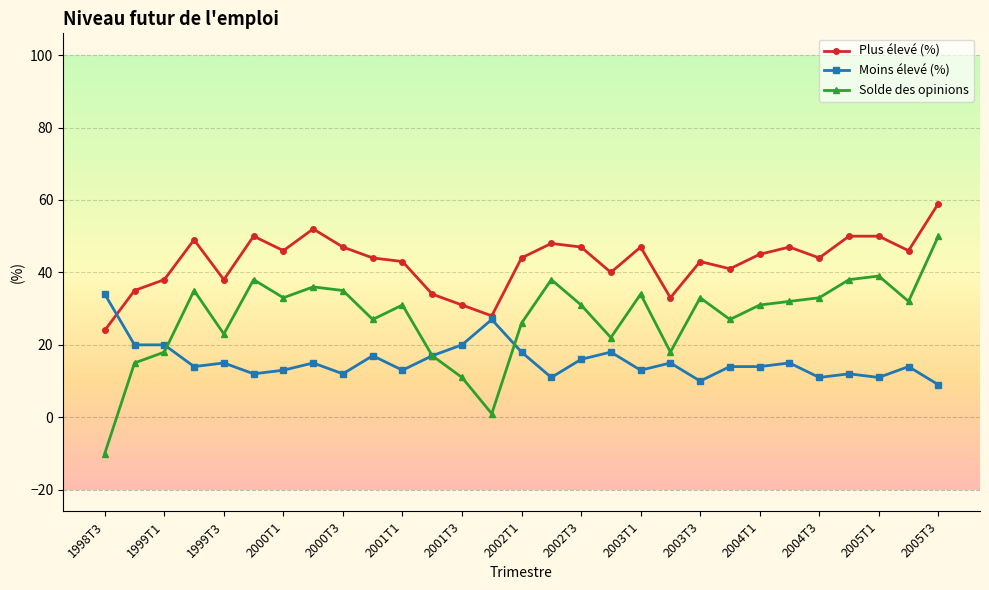

Which series has the widest spread of values?

Solde des opinions